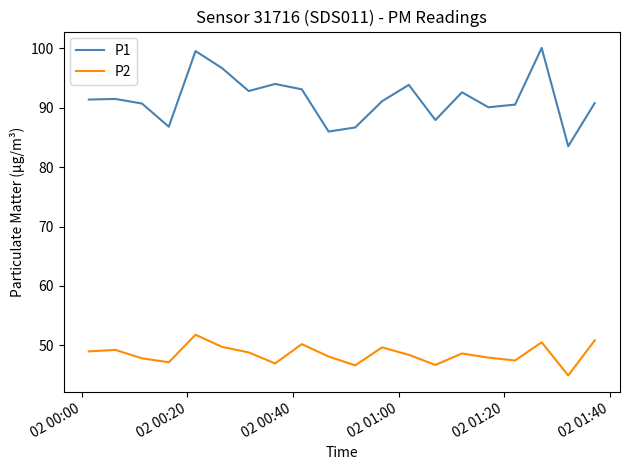

Which series has the widest spread of values?

P1